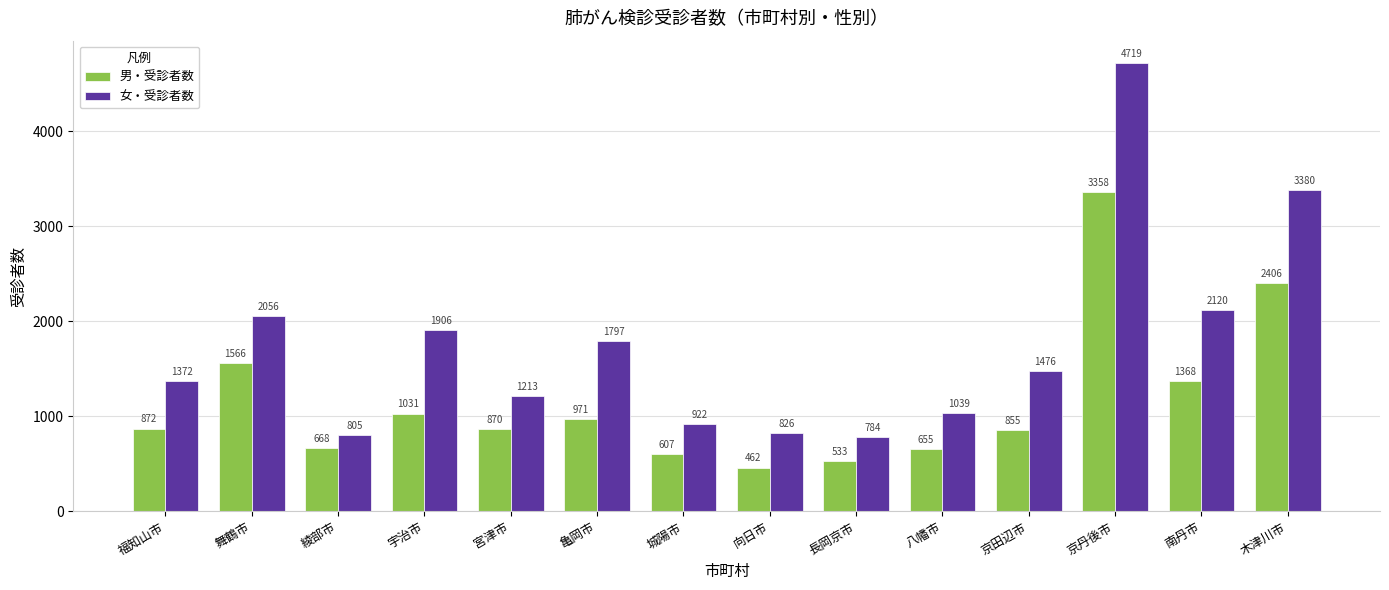

What is the approximate value of 男・受診者数 at 宇治市, to the nearest 50?

1050